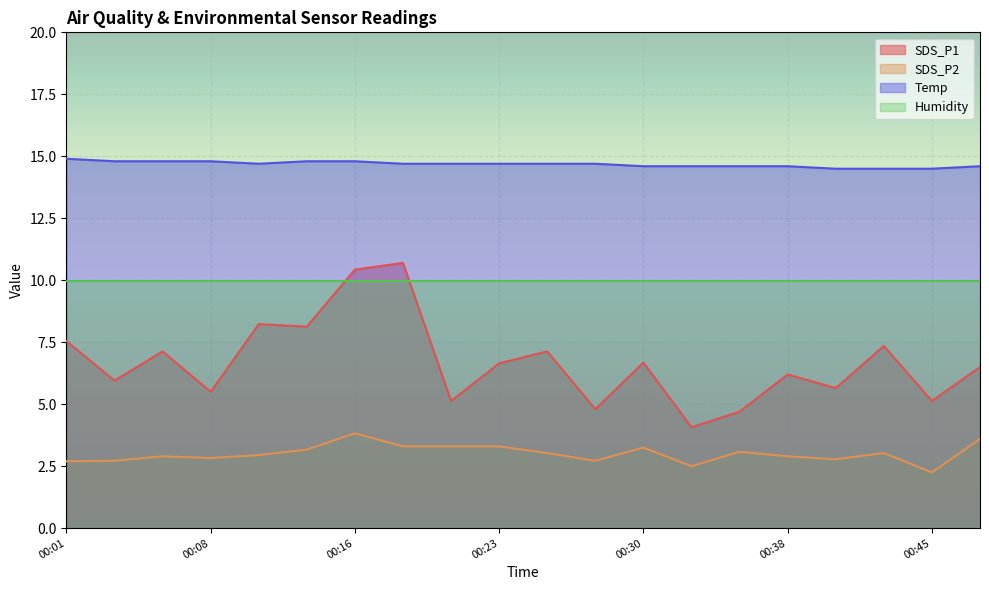

What is the minimum value for SDS_P1?

4.1